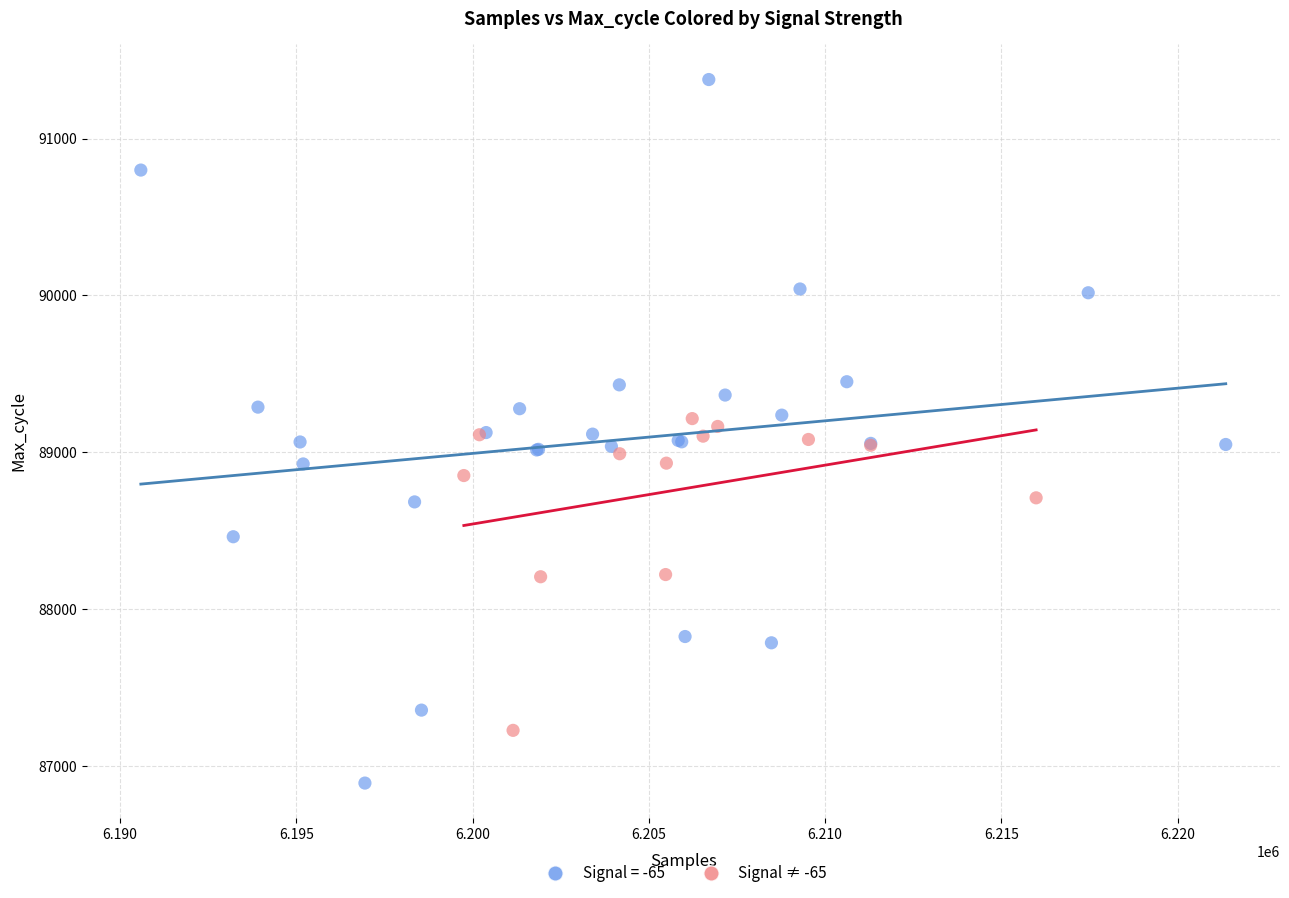

Which series reaches the maximum Y coordinate?

Signal = -65